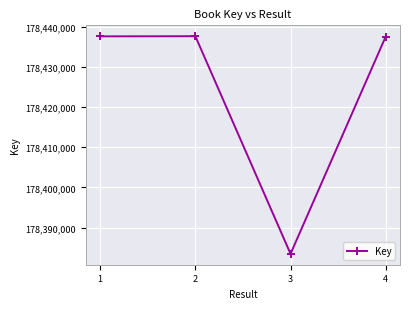

What is the greatest value displayed?

178437592